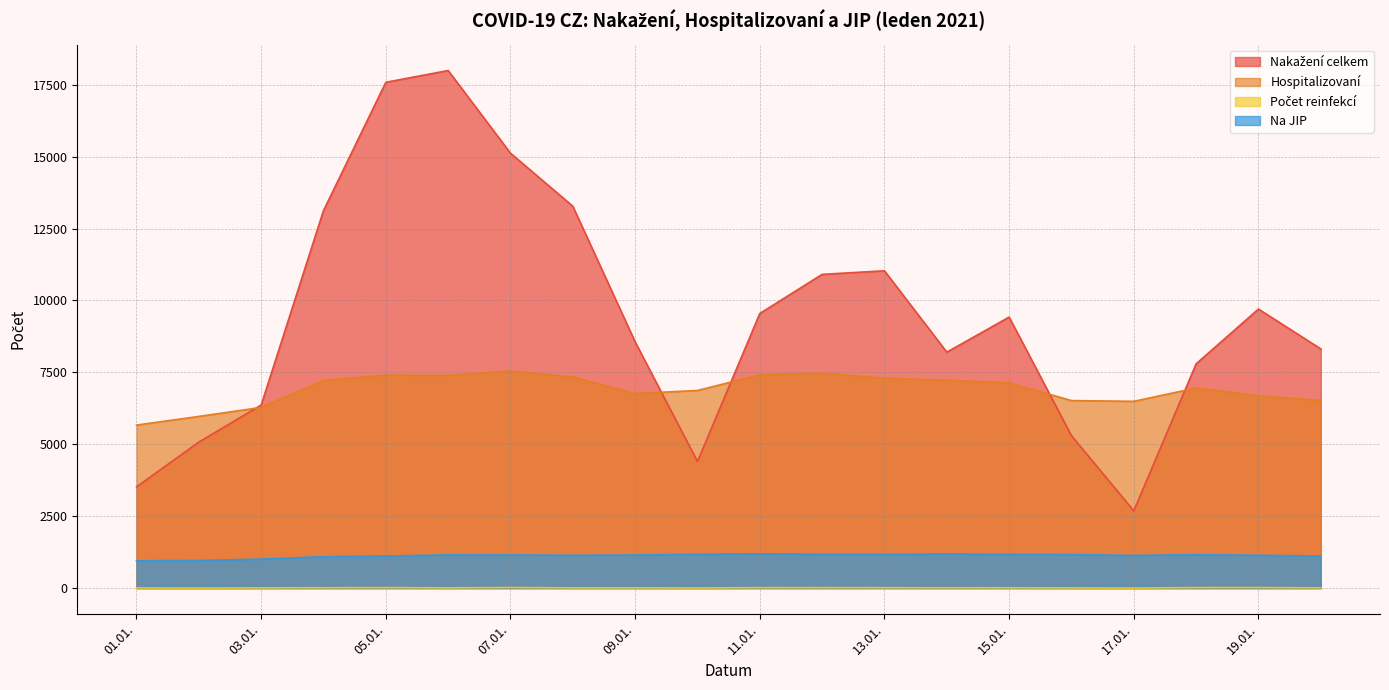

True or false: Hospitalizovaní and Na JIP intersect in this chart.

False